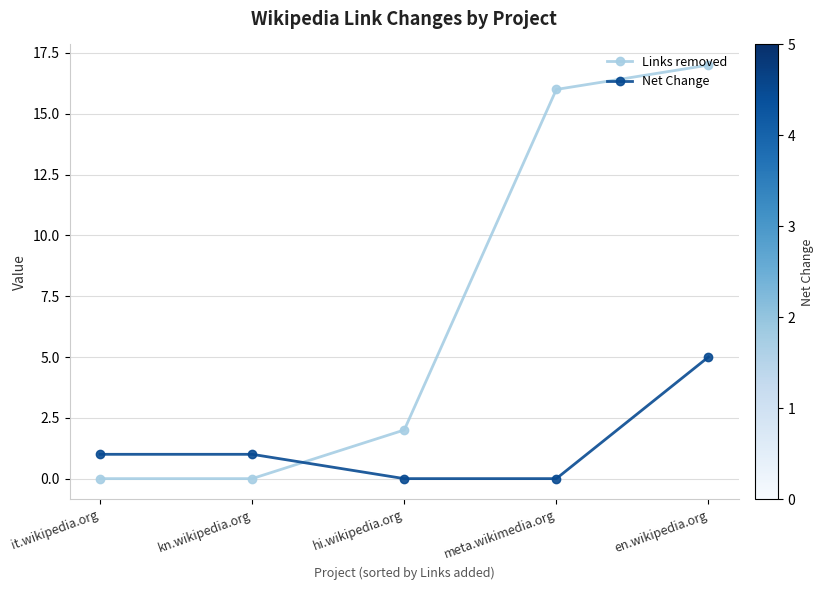

How many categories are shown in the chart?

5